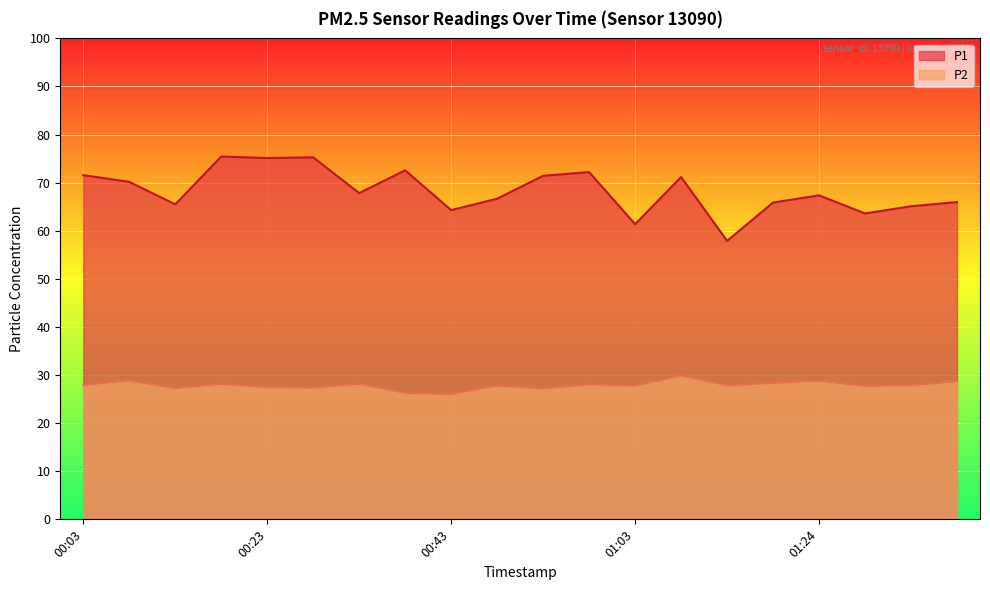

True or false: P1 and P2 intersect in this chart.

False